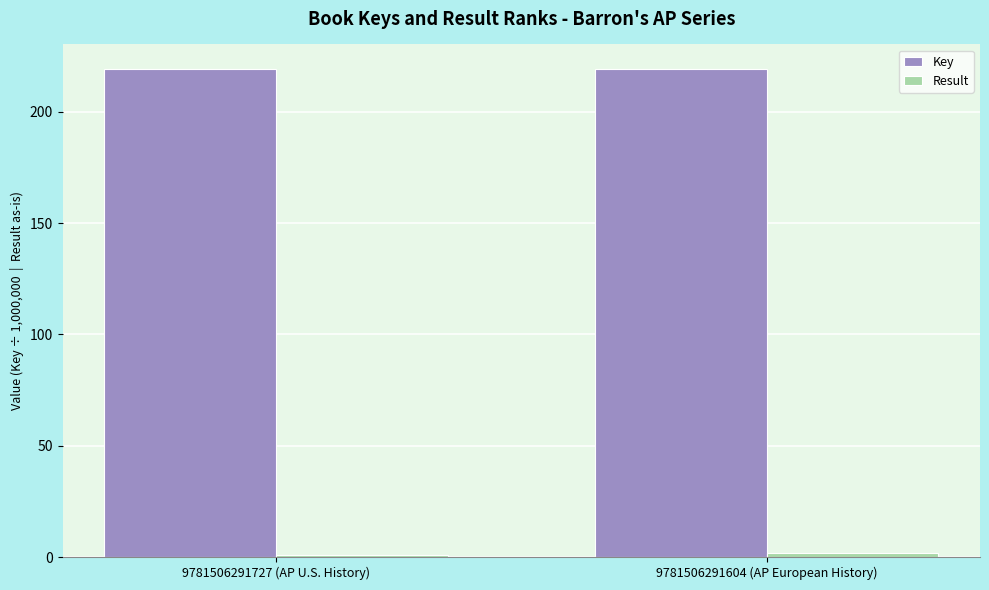

What is the greatest value displayed?

219.2